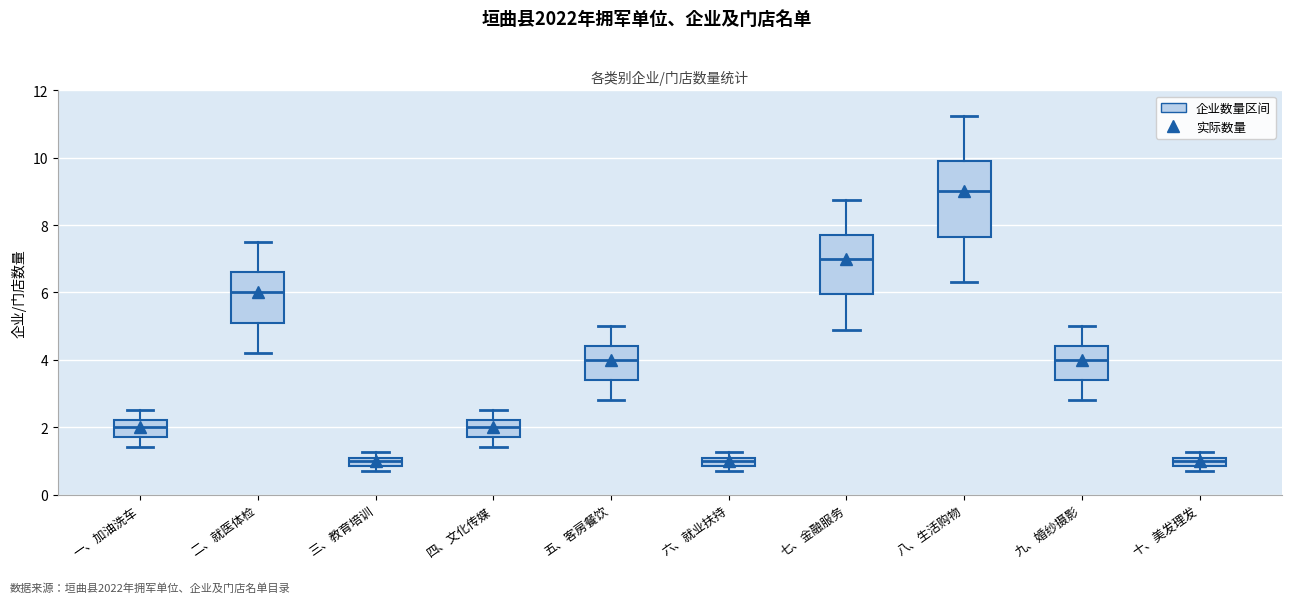

Where does the median line of the box for 四、文化传媒 sit on the y-axis? The values are not printed on the chart, so give them approximately, as read against the axis.

2.0